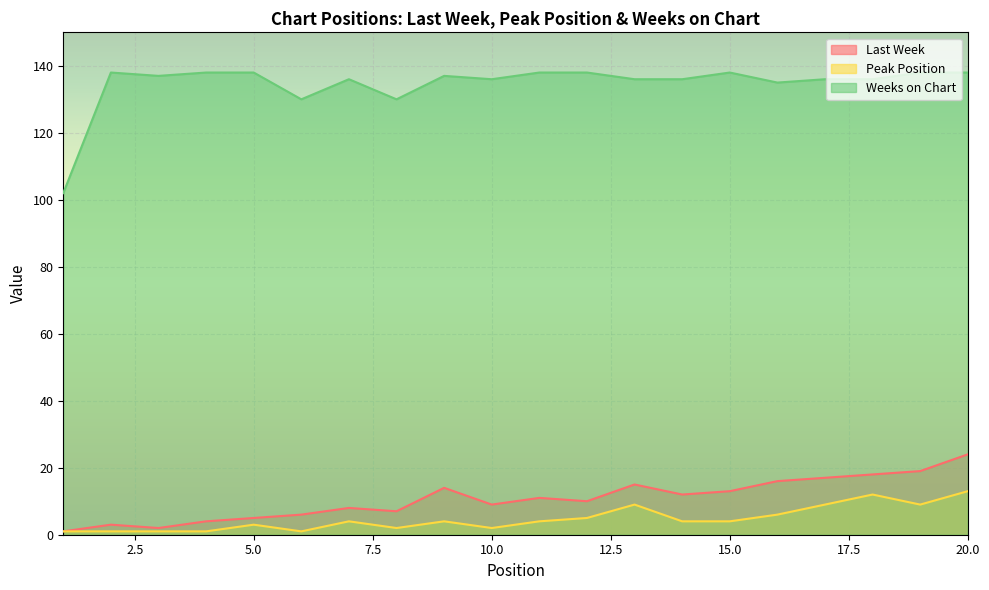

What is the approximate value of Weeks on Chart at 5.0, to the nearest 5?

140